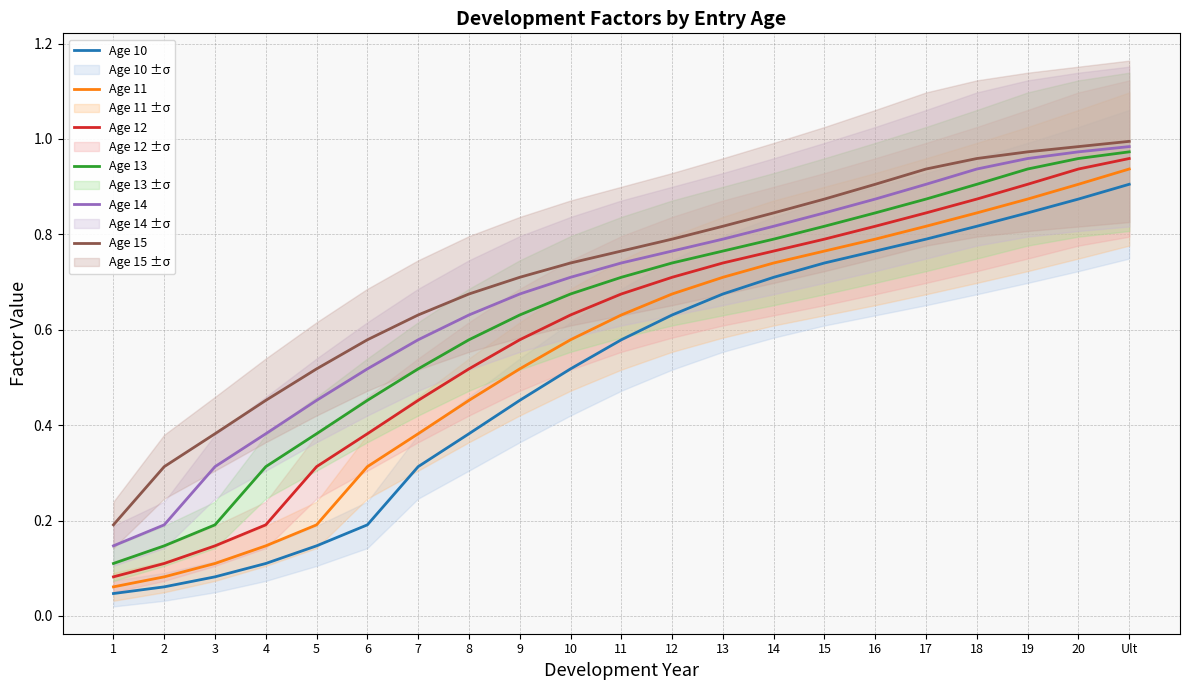

At which category does the chart reach its minimum across all series?

1